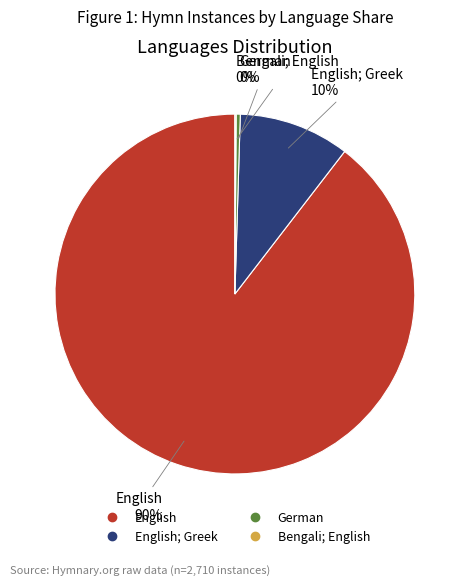

To the nearest percent, what is the average slice percentage?

25%